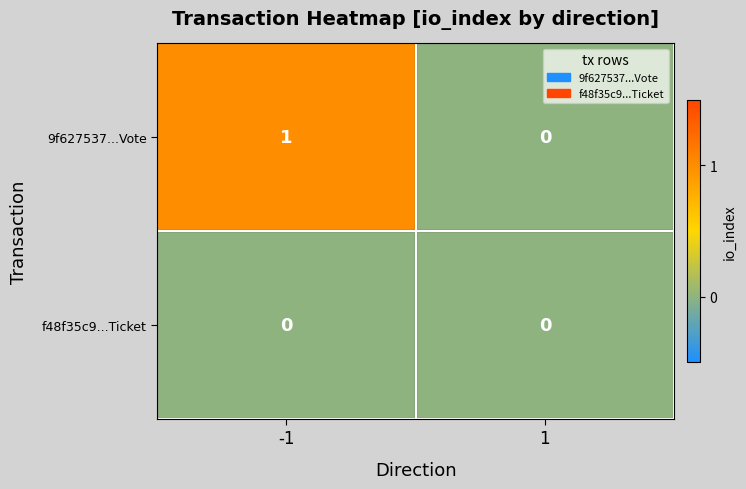

Rank the series by their maximum value, from highest to lowest.

9f627537...Vote, f48f35c9...Ticket